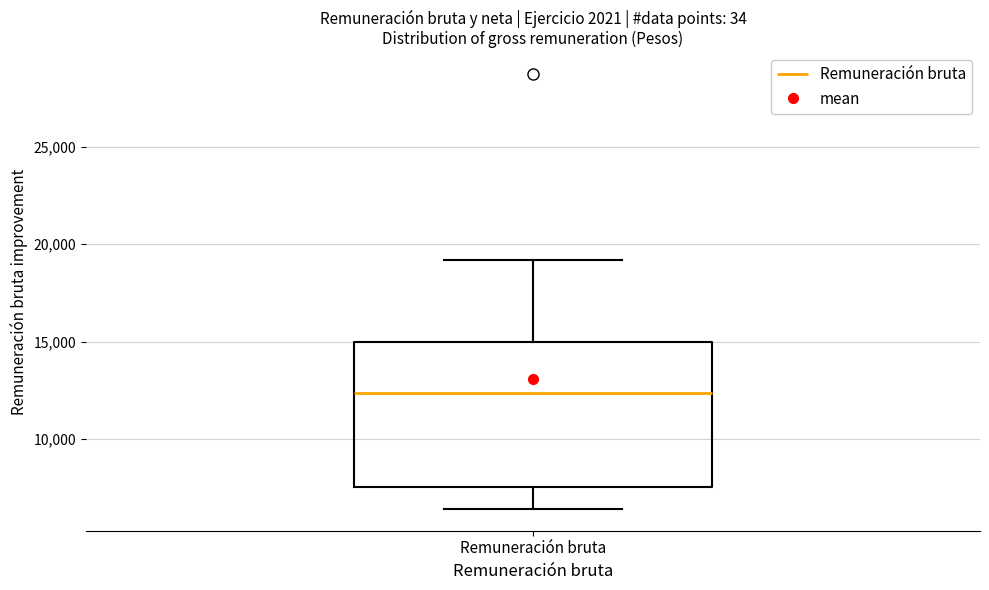

Transcribe this box plot: give where the median line is, the range the box spans, and where the two whiskers end, as read against the y-axis. The values are not printed on the chart, so give them approximately, as read against the axis.

median 12500, box 7500 to 15000, whiskers 6500 to 19000